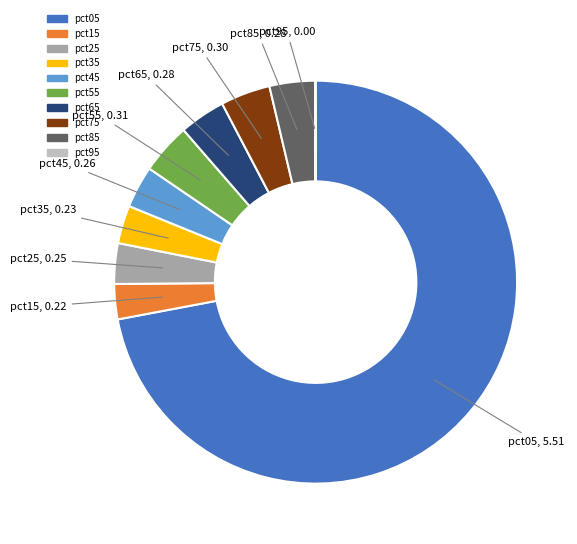

Which category accounts for the majority?

pct05